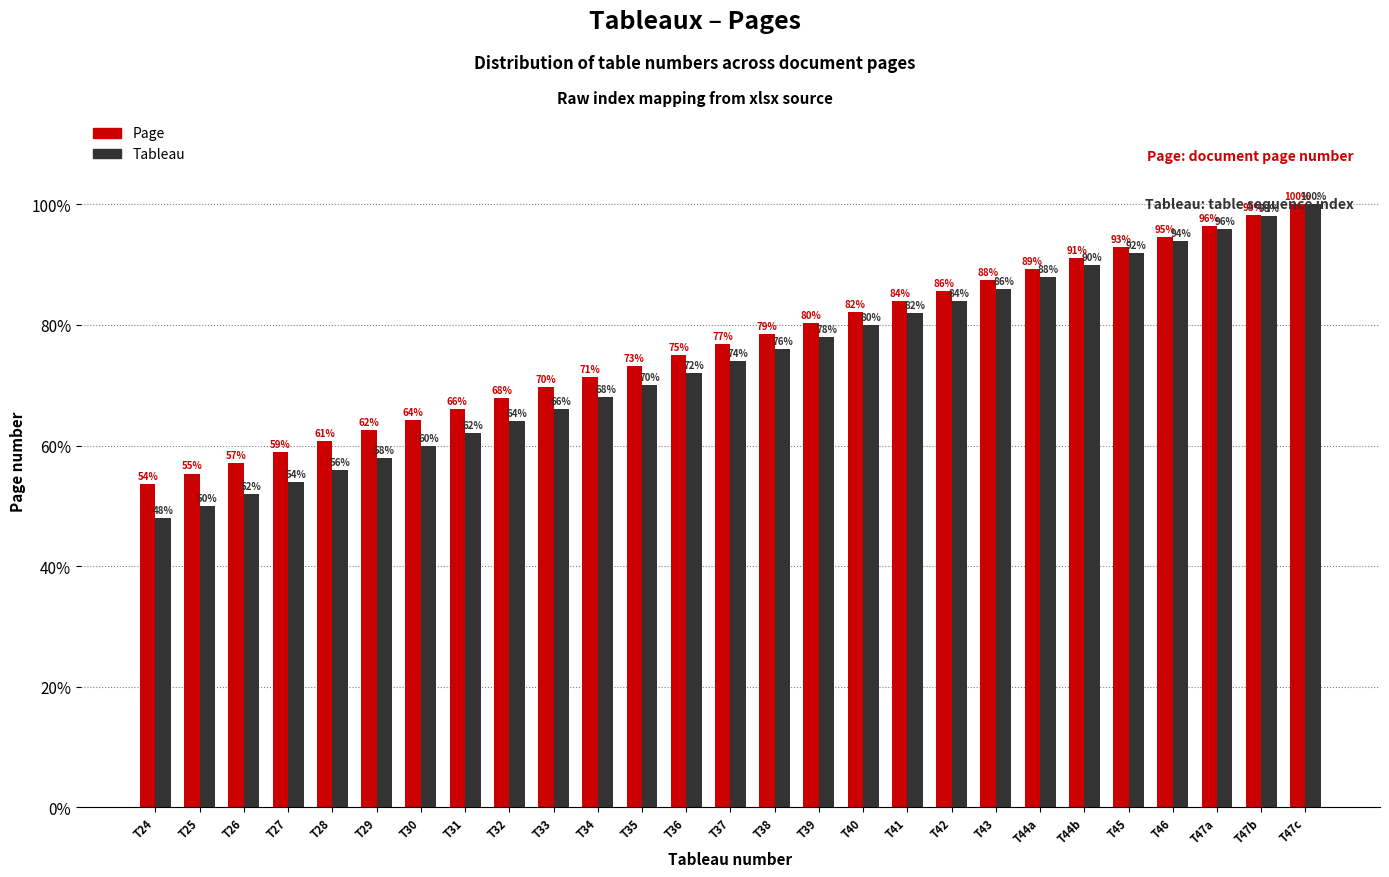

Does the chart contain stacked bars?

No